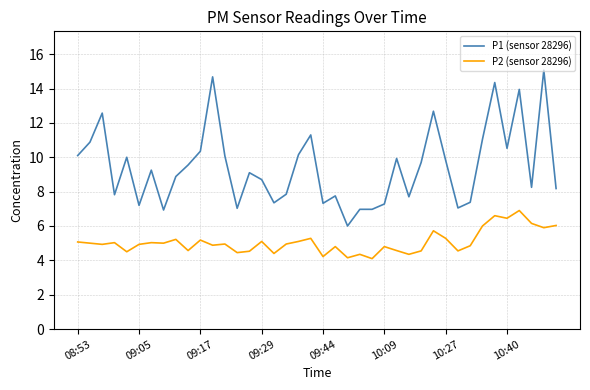

What is the maximum value shown in the chart?

15.1